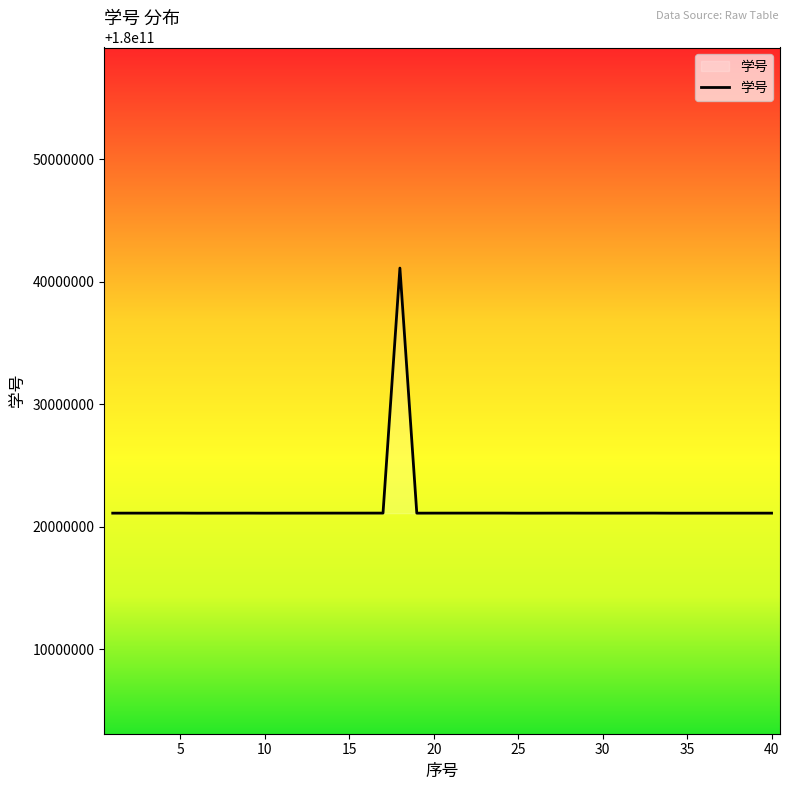

What is the maximum value shown in the chart?

180041105734